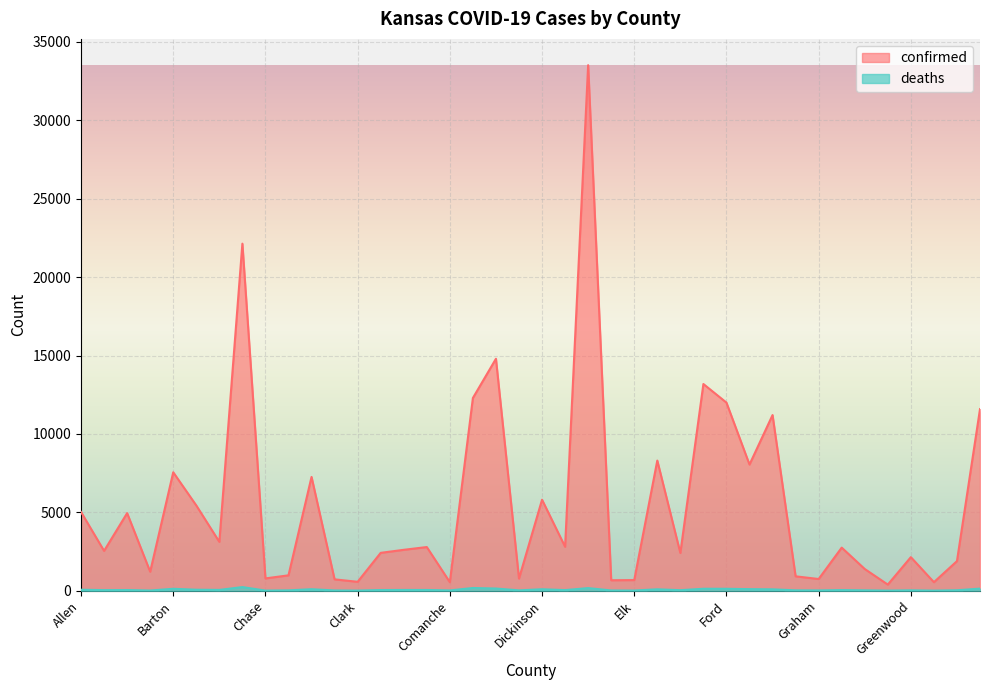

What position from the left is Dickinson?

21